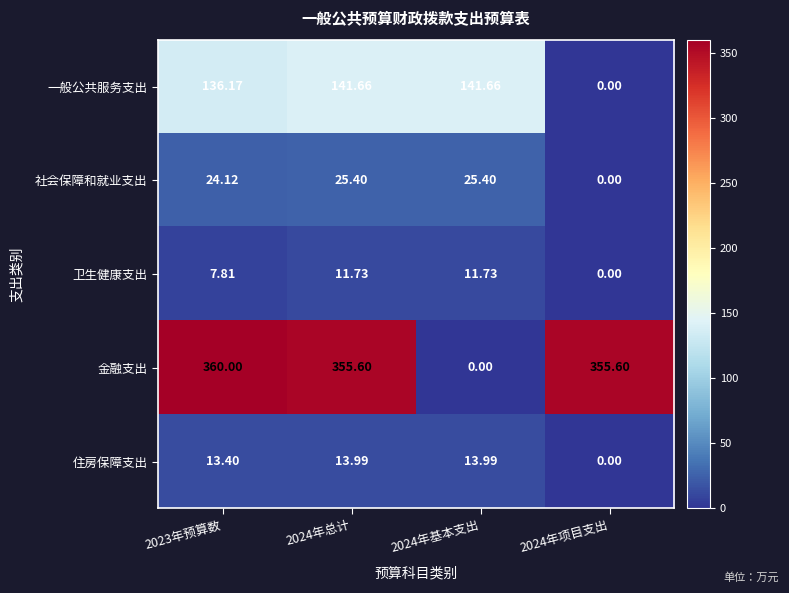

Which series has the largest range (max minus min)?

金融支出